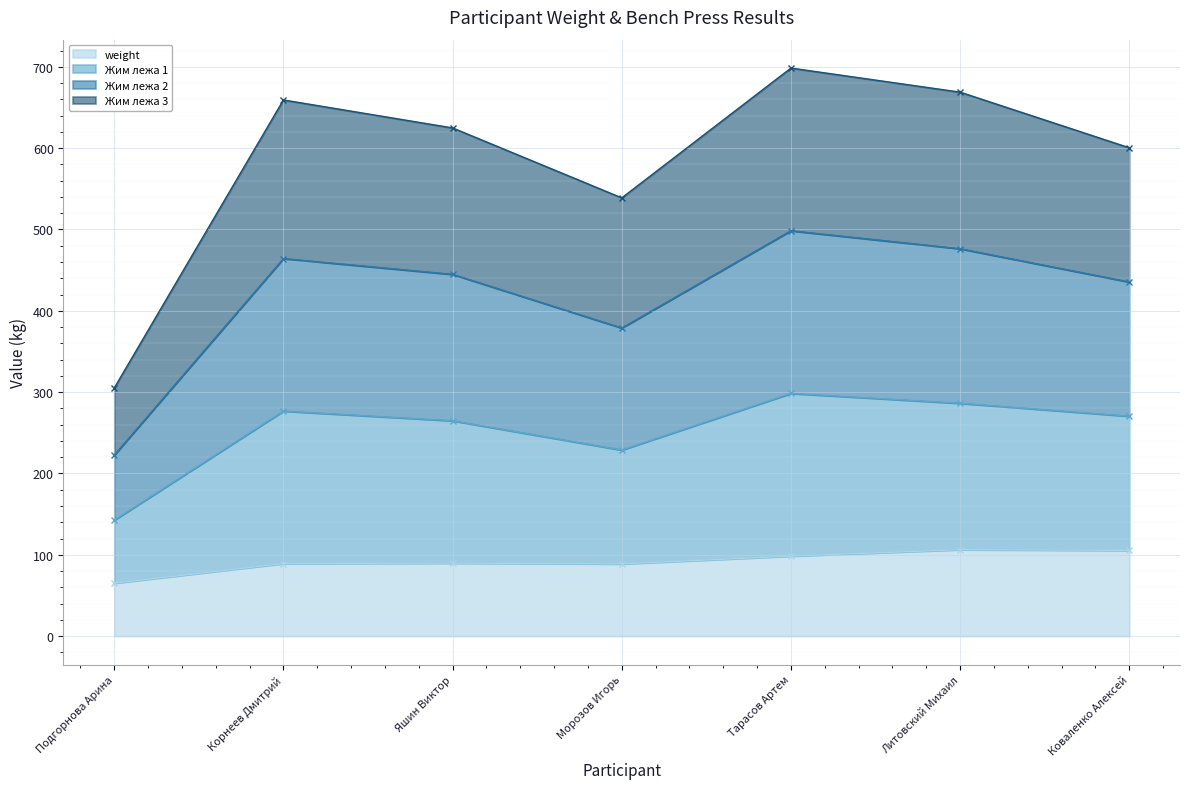

True or false: weight and Жим лежа 1 cross at least once.

False